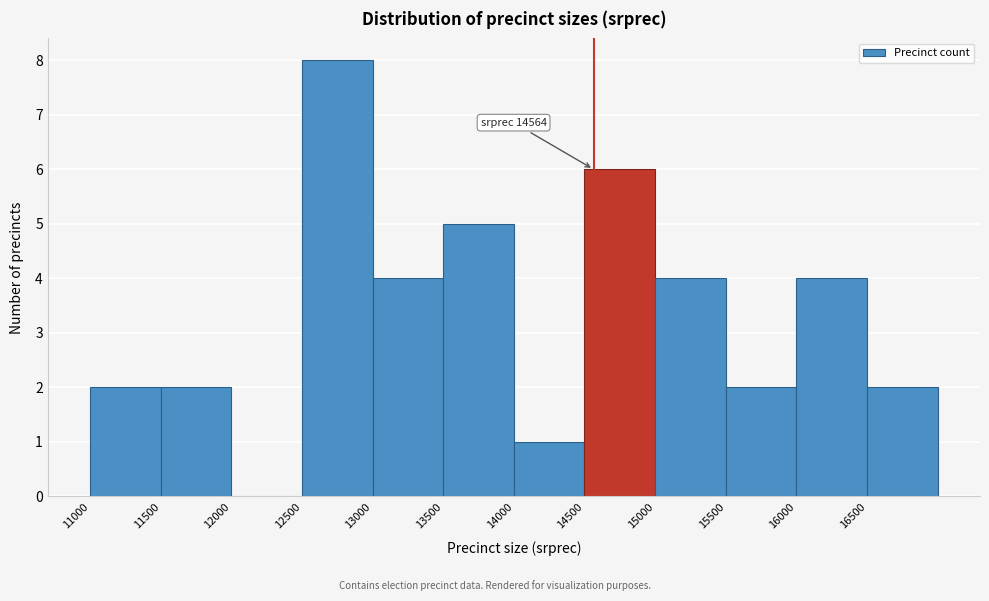

Which range on the x-axis has the tallest bar?

12500 to 13000